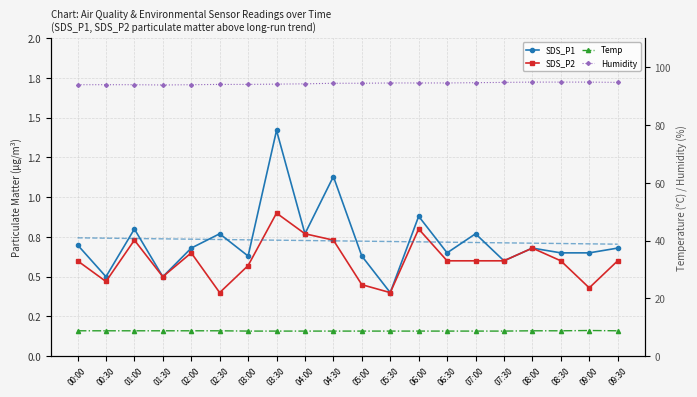

Reading left to right, what are all the values shown in this chart?

SDS_P1: 0.7	0.5	0.8	0.5	0.7	0.8	0.6	1.4	0.8	1.1	0.6	0.4	0.9	0.7	0.8	0.6	0.7	0.7	0.7	0.7
SDS_P2: 0.6	0.5	0.7	0.5	0.7	0.4	0.6	0.9	0.8	0.7	0.5	0.4	0.8	0.6	0.6	0.6	0.7	0.6	0.4	0.6
SDS_P1 trend: 0.7	0.7	0.7	0.7	0.7	0.7	0.7	0.7	0.7	0.7	0.7	0.7	0.7	0.7	0.7	0.7	0.7	0.7	0.7	0.7
Temp: 8.8	8.8	8.8	8.8	8.8	8.8	8.7	8.7	8.7	8.7	8.7	8.7	8.7	8.7	8.7	8.7	8.8	8.8	8.9	8.8
Humidity: 93.9	93.9	93.9	93.8	93.9	94.0	94.0	94.1	94.2	94.4	94.4	94.5	94.5	94.5	94.6	94.7	94.8	94.8	94.8	94.7